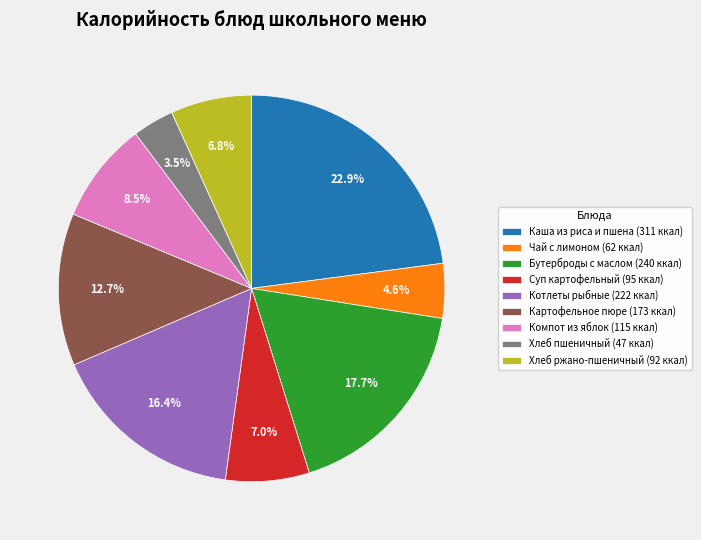

Count the number of slices in the pie.

9